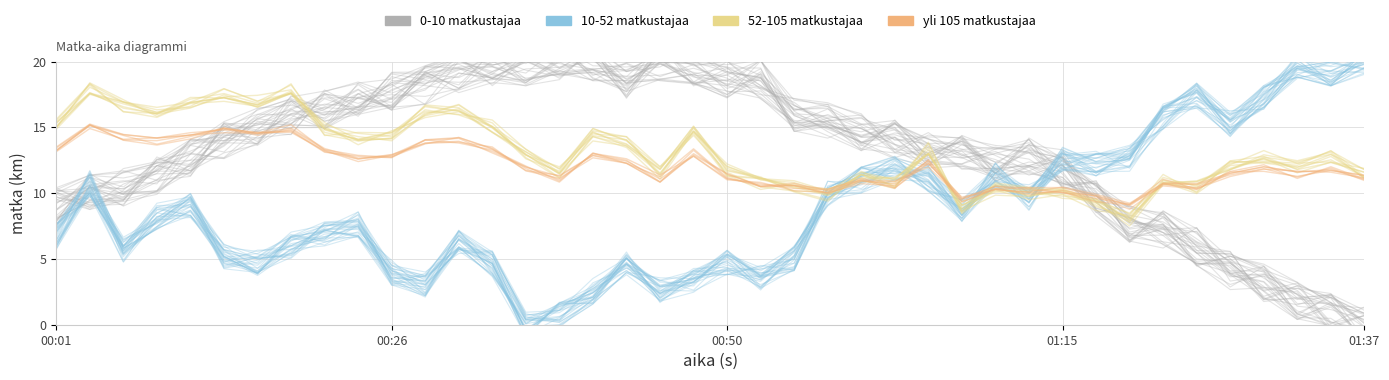

Which series ends up on top after the final intersection of 10-52 matkustajaa and yli 105 matkustajaa?

10-52 matkustajaa